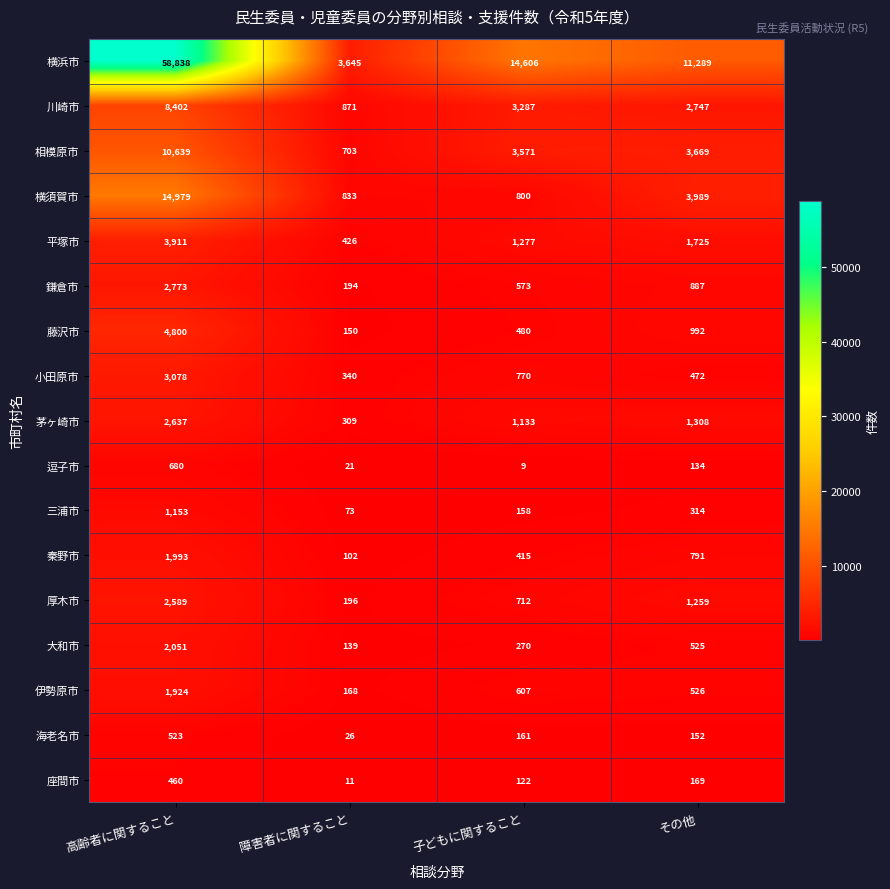

True or false: 座間市 has a value of 2 at 障害者に関すること.

False